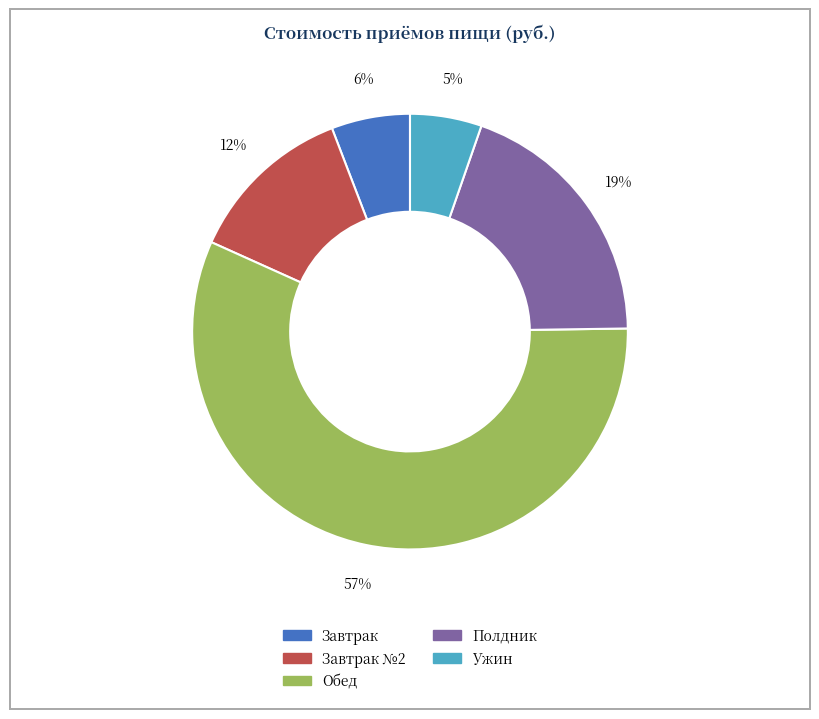

How many segments does this pie chart have?

5